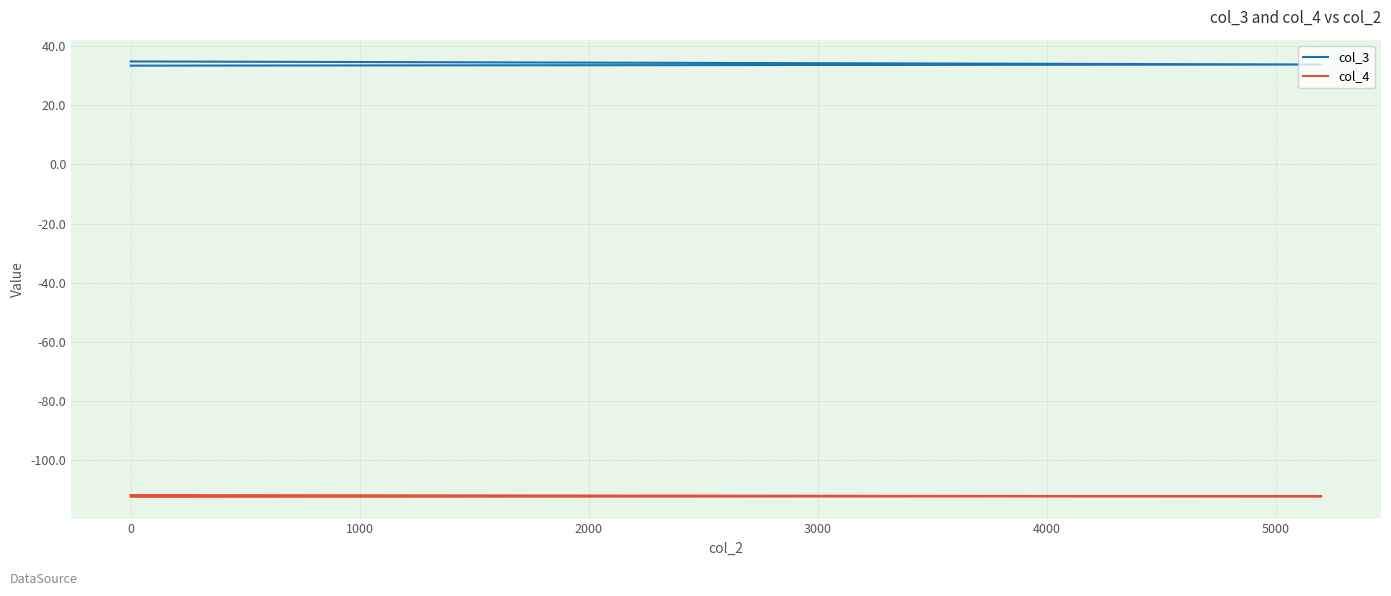

What is the total value across all series at 0?

-78.4